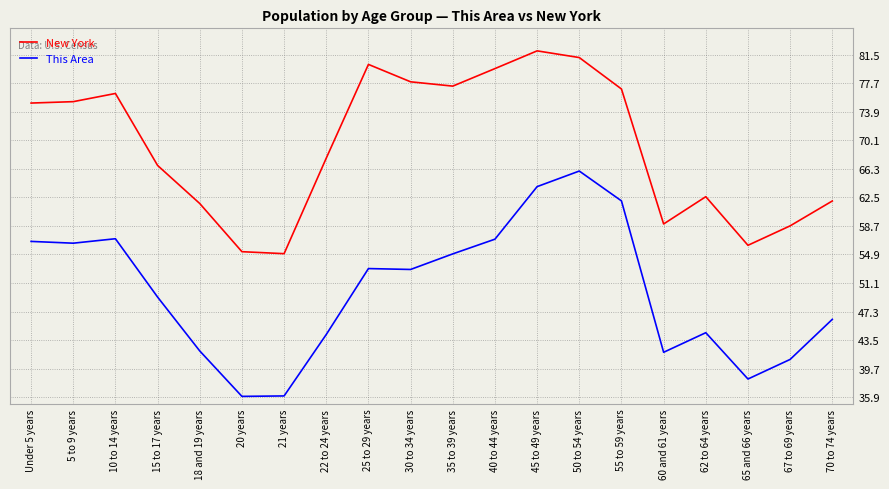

Which series has the largest total across all categories?

New York